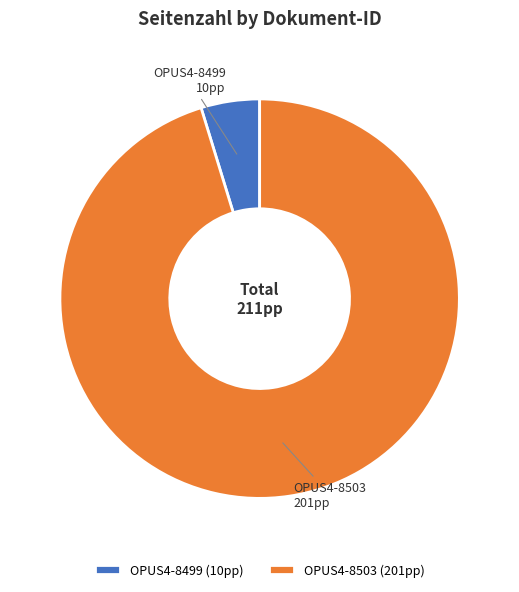

Which has a higher value, OPUS4-8503 (201pp) or OPUS4-8499 (10pp)?

OPUS4-8503 (201pp)